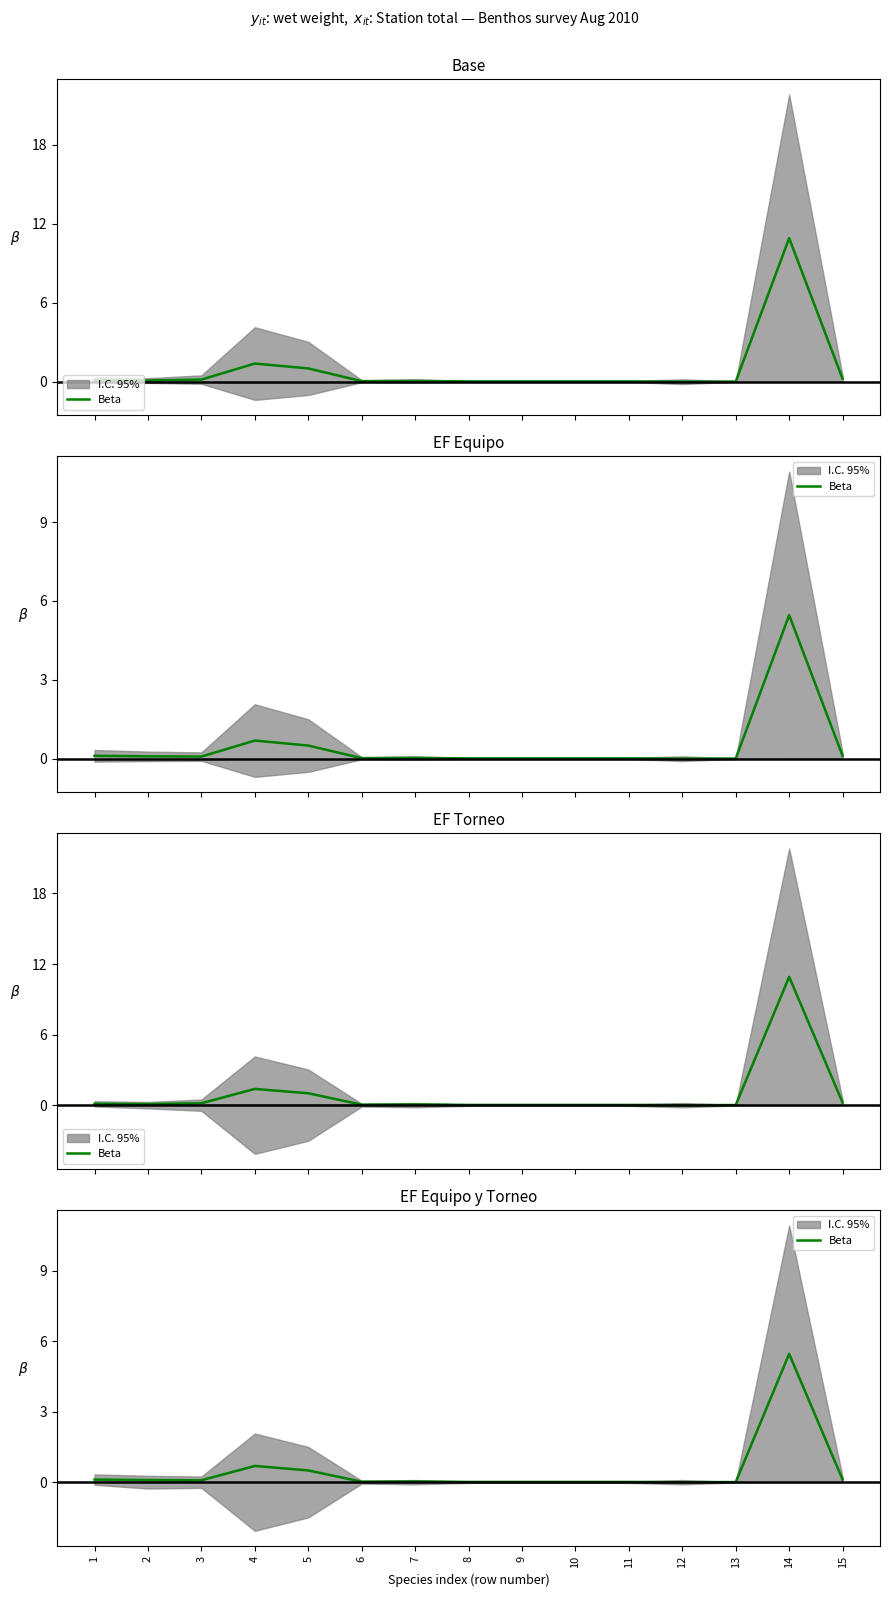

Reading right to left, extract all data points from this chart.

15=0.1	14=5.5	13=0.0	12=0.0	11=0.0	10=0.0	9=0.0	8=0.0	7=0.0	6=0.0	5=0.5	4=0.7	3=0.1	2=0.1	1=0.1